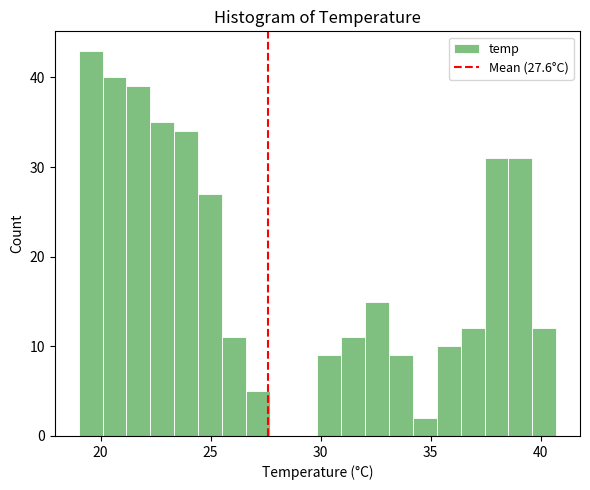

Around what value on the x-axis is the tallest bar? Give the approximate position of its centre, as read against the axis.

19.5